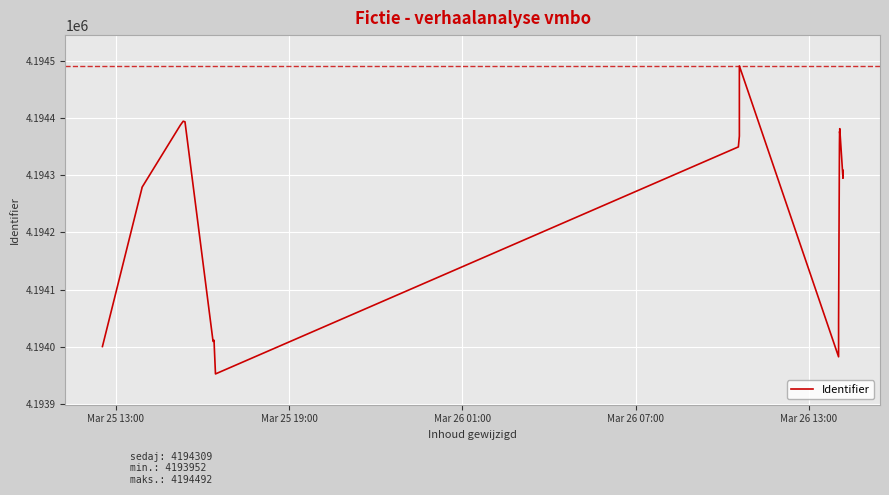

What is the sum of all values?

83885033